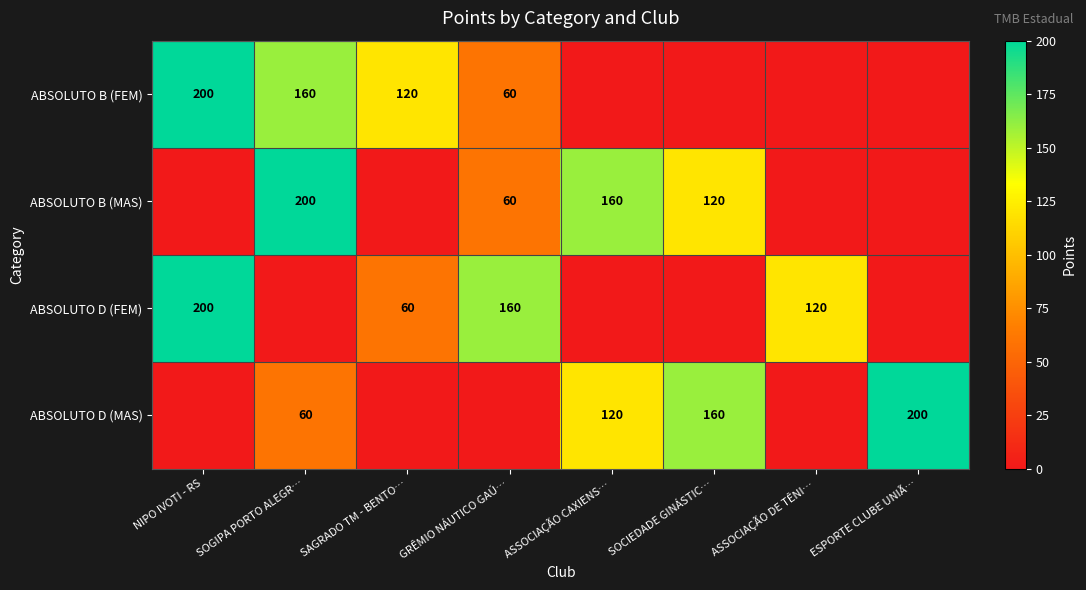

What is the difference between the ABSOLUTO B (MAS) values at ASSOCIAÇÃO CAXIENS… and SOGIPA PORTO ALEGR…?

40